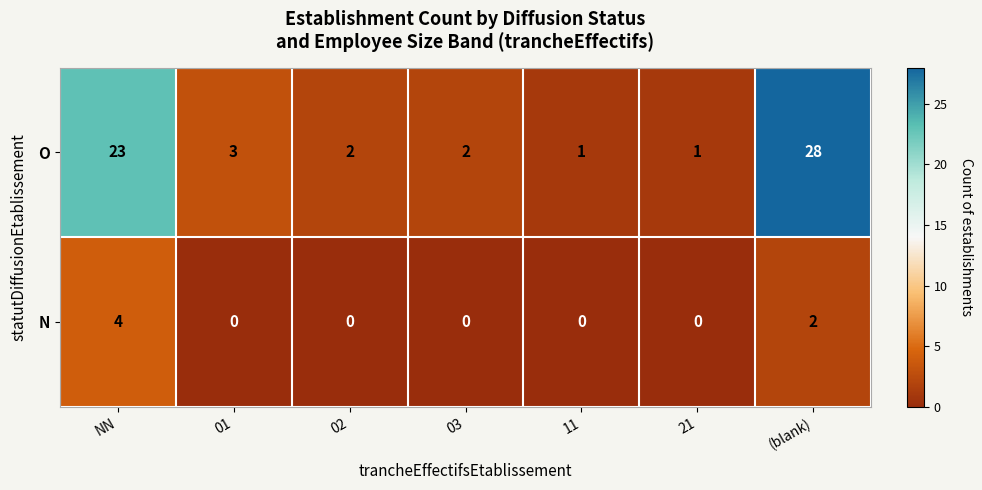

What is the difference between the second highest and second lowest values in the O series?

22